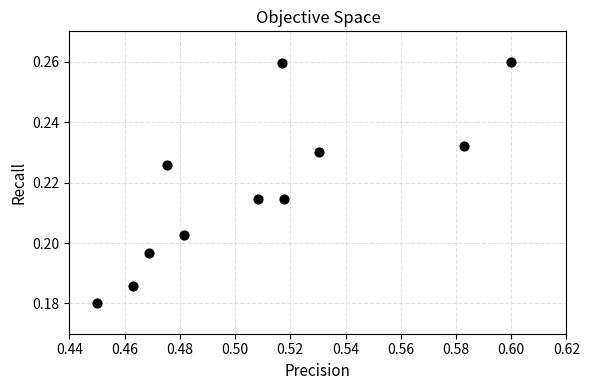

What is the average X value?

0.5